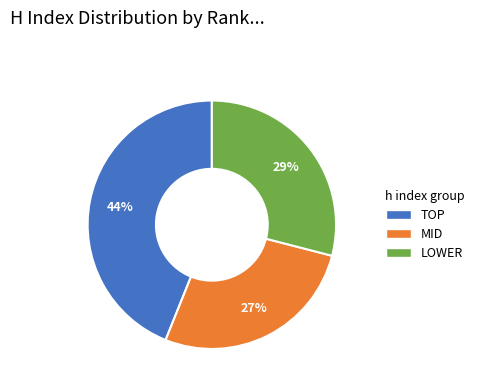

Does any single category account for the majority?

No